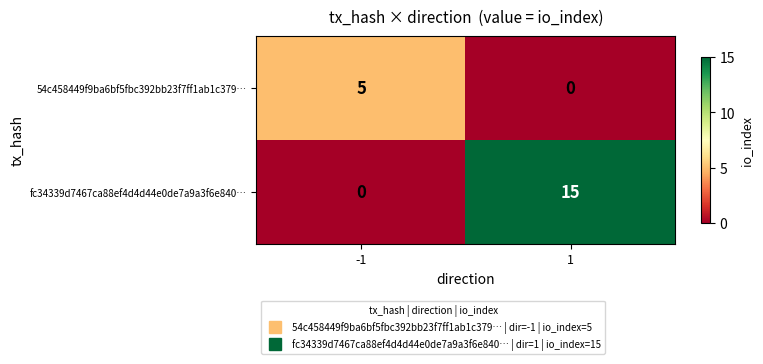

What is the sum of the 54c458449f9ba6bf5fbc392bb23f7ff1ab1c379… values at -1 and 1?

5